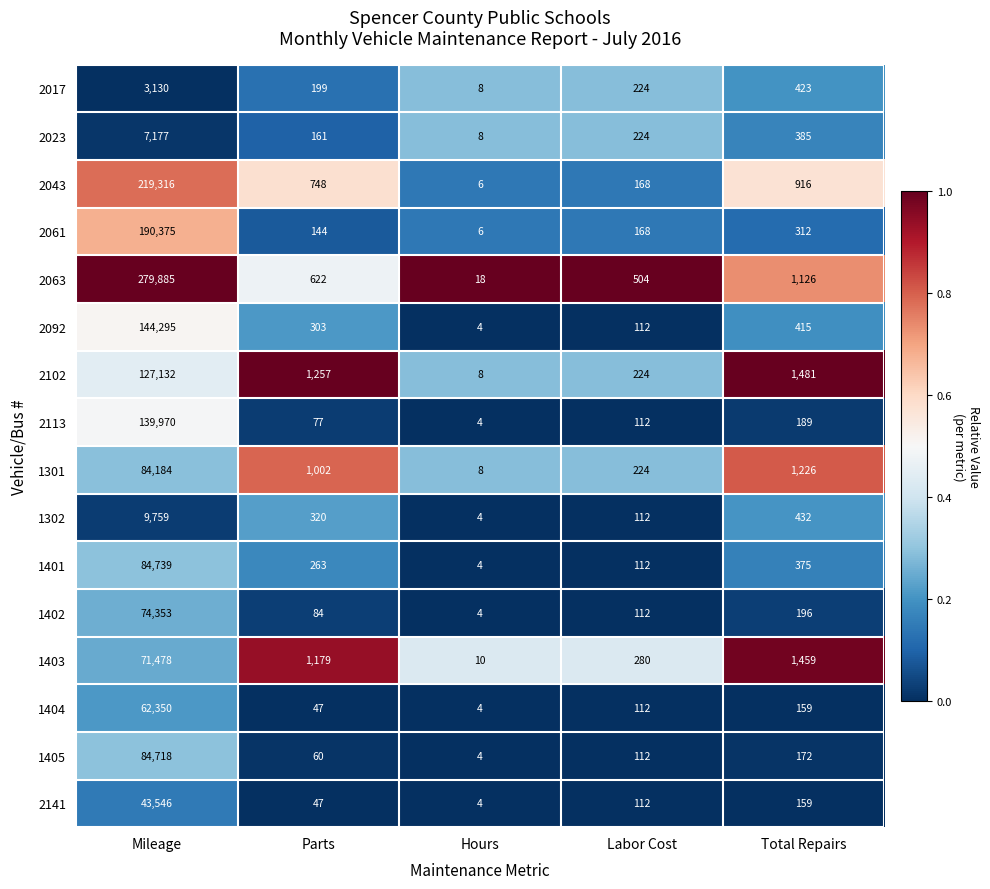

At which category is the sum across all series the highest?

Mileage